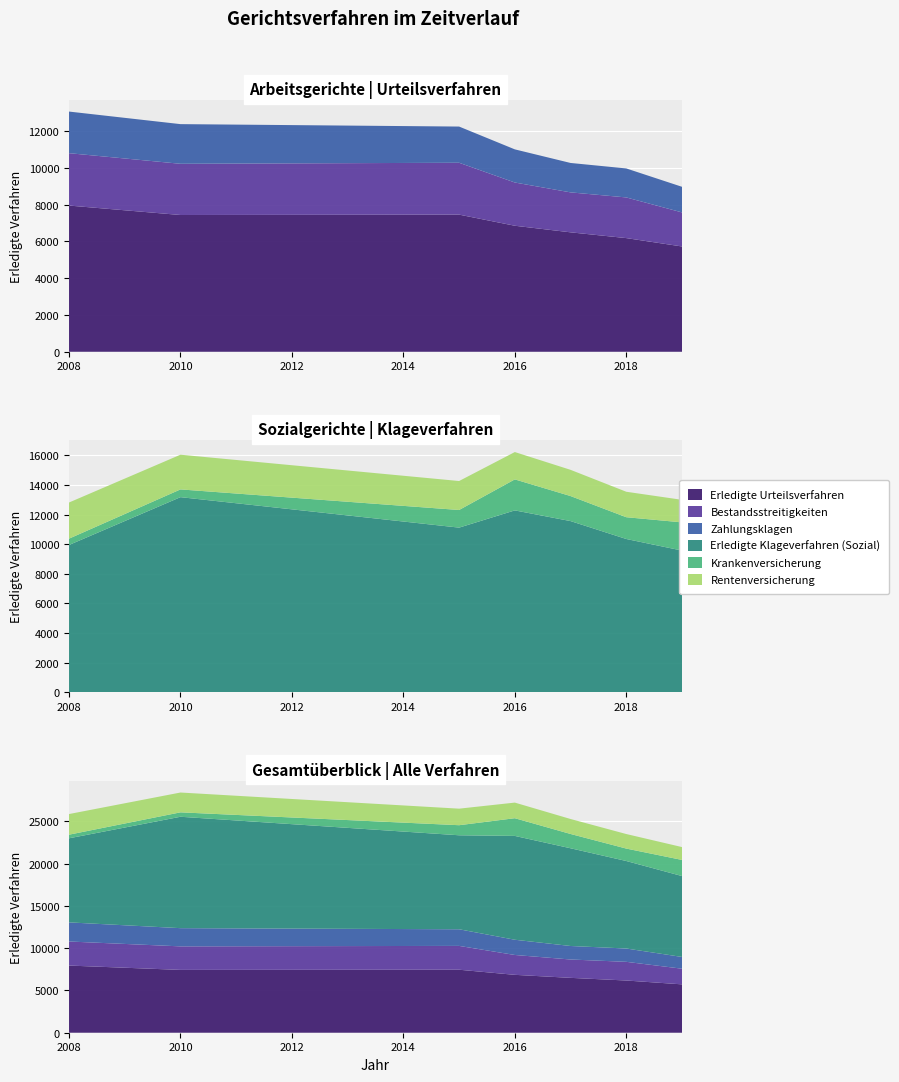

Reading left to right, list all the values displayed in this chart.

Erledigte Urteilsverfahren: 2008=7948	2010=7435	2015=7455	2016=6851	2017=6493	2018=6179	2019=5724
Bestandsstreitigkeiten: 2008=2848	2010=2784	2015=2820	2016=2350	2017=2172	2018=2211	2019=1852
Zahlungsklagen: 2008=2262	2010=2156	2015=1968	2016=1802	2017=1599	2018=1576	2019=1392
Erledigte Klageverfahren (Sozial): 2008=9951	2010=13183	2015=11124	2016=12288	2017=11566	2018=10356	2019=9573
Krankenversicherung: 2008=428	2010=523	2015=1191	2016=2095	2017=1691	2018=1471	2019=1906
Rentenversicherung: 2008=2442	2010=2345	2015=1958	2016=1848	2017=1772	2018=1721	2019=1523